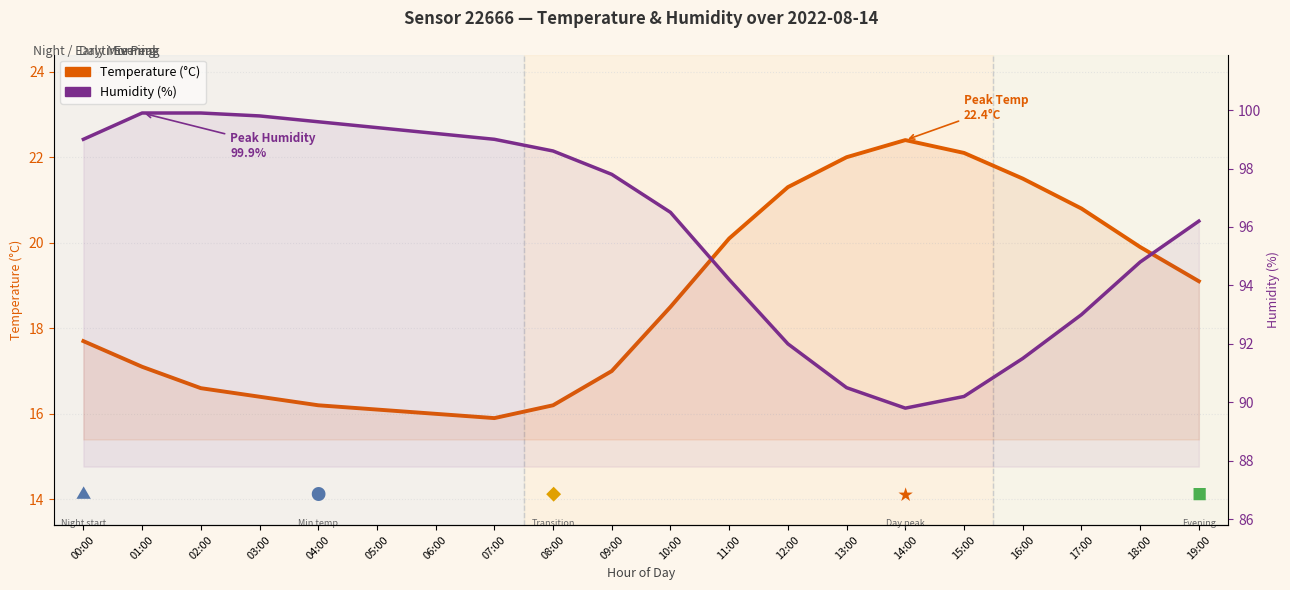

How many categories are shown in the chart?

20